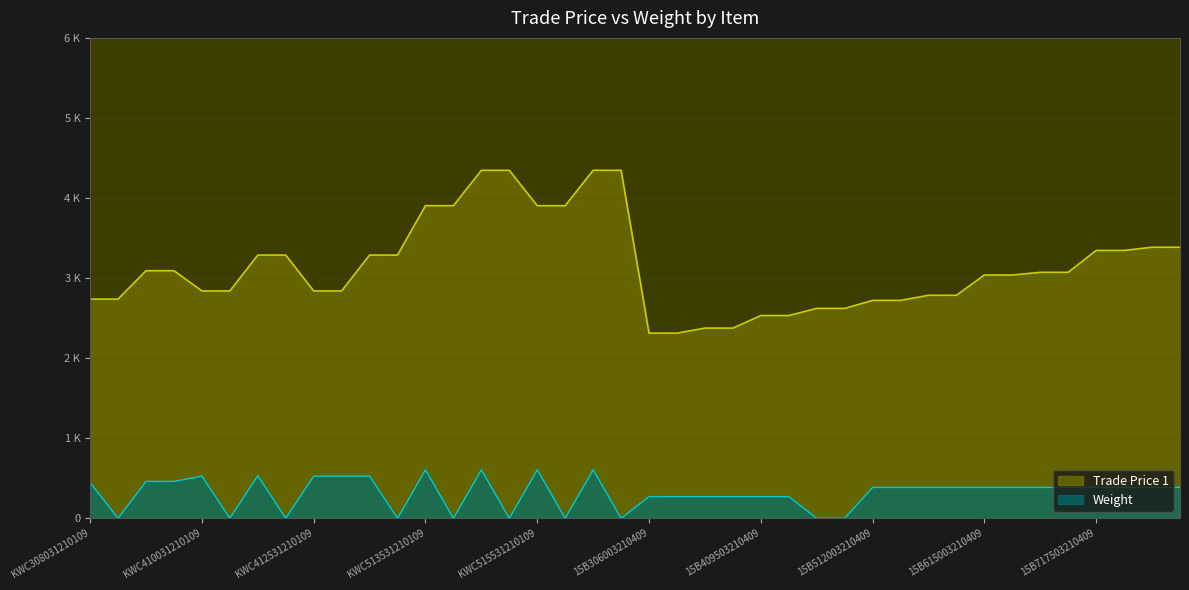

What is the label of the 39th point from the right?

KWC308031220109